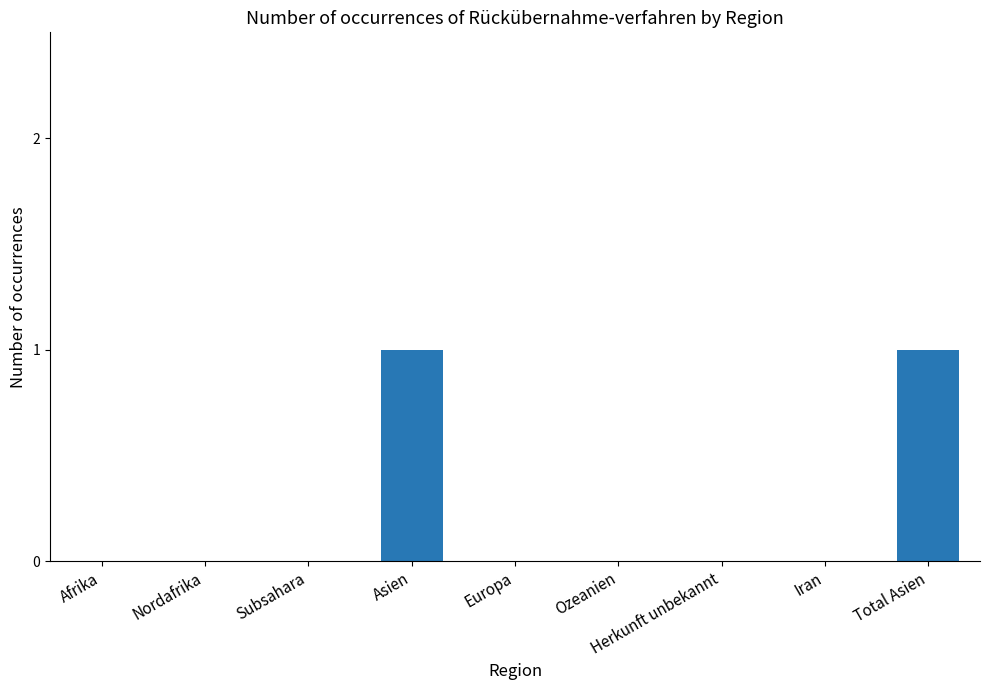

How many data points does each series have?

9